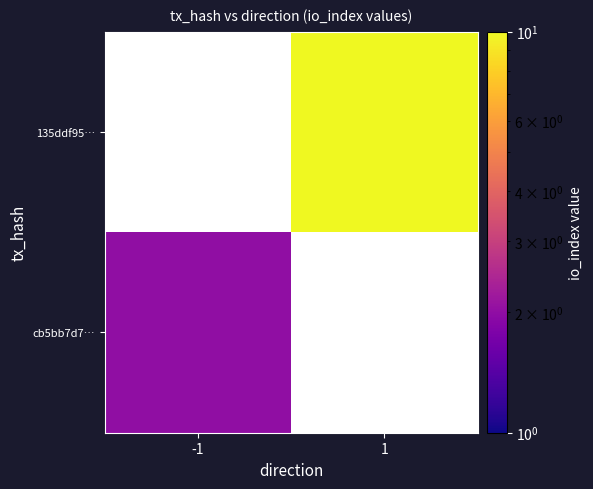

Between -1 and 1, which is larger?

1